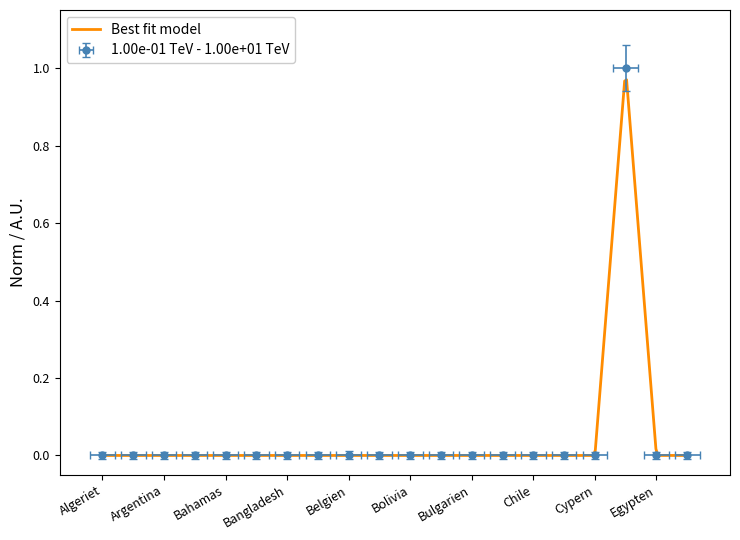

True or false: Best fit model and Heraf generelle krediteksponeringer cross at least once.

False